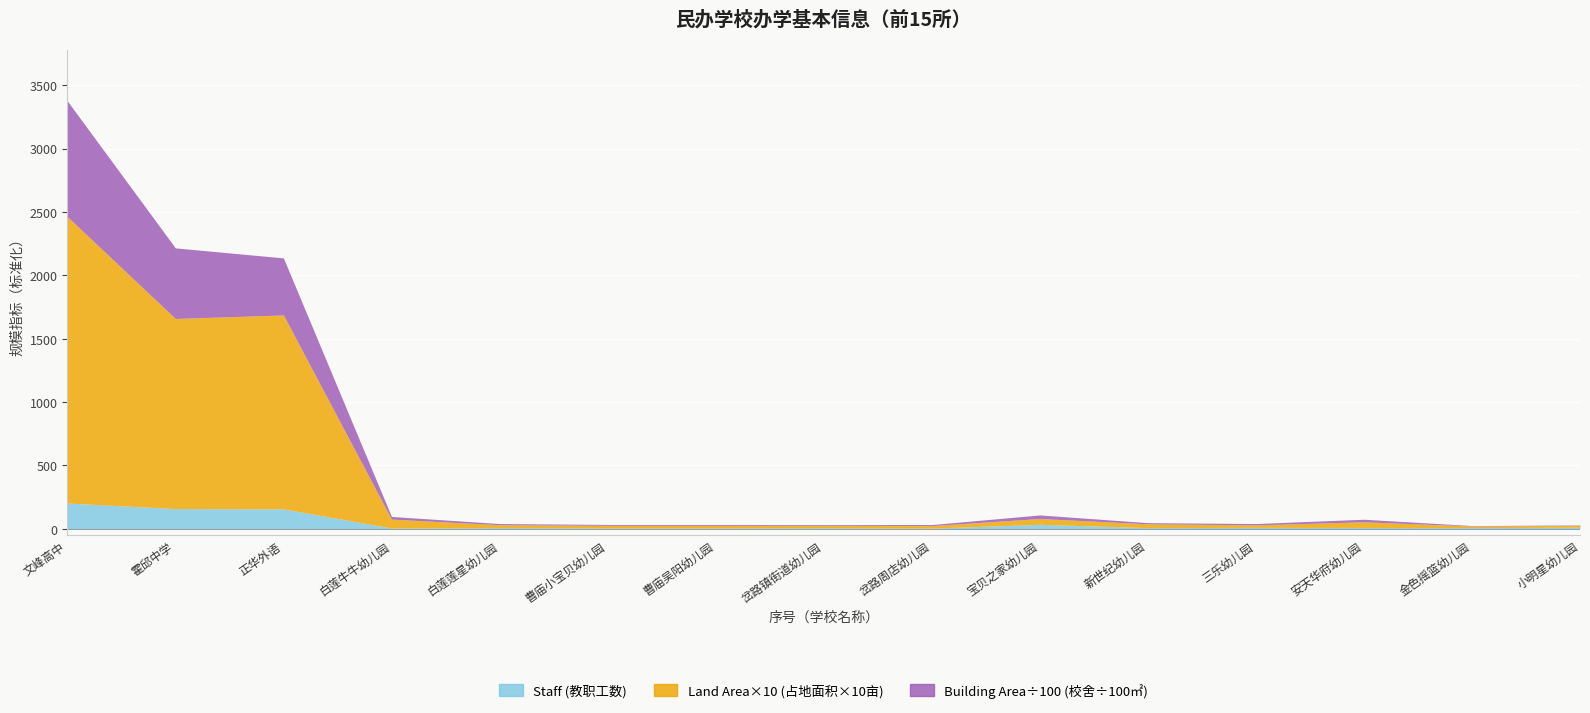

The Building Area÷100 (校舍÷100㎡) series shows 730 at 3. True or false?

False